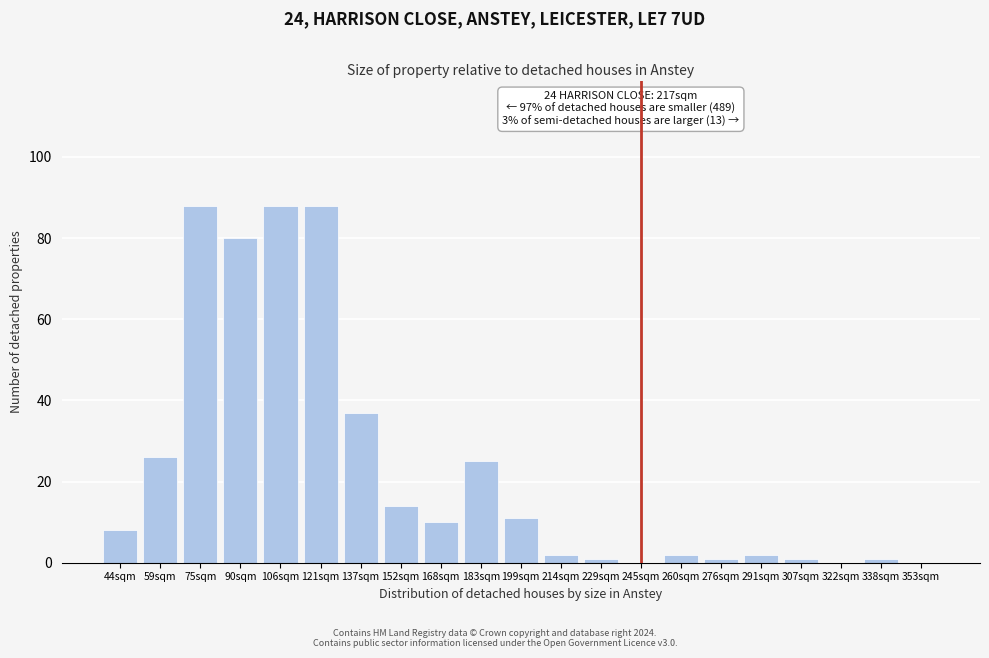

Reading left to right, extract all data points from this chart.

44sqm=8	59sqm=26	75sqm=88	90sqm=80	106sqm=88	121sqm=88	137sqm=37	152sqm=14	168sqm=10	183sqm=25	199sqm=11	214sqm=2	229sqm=1	245sqm=0	260sqm=2	276sqm=1	291sqm=2	307sqm=1	322sqm=0	338sqm=1	353sqm=0